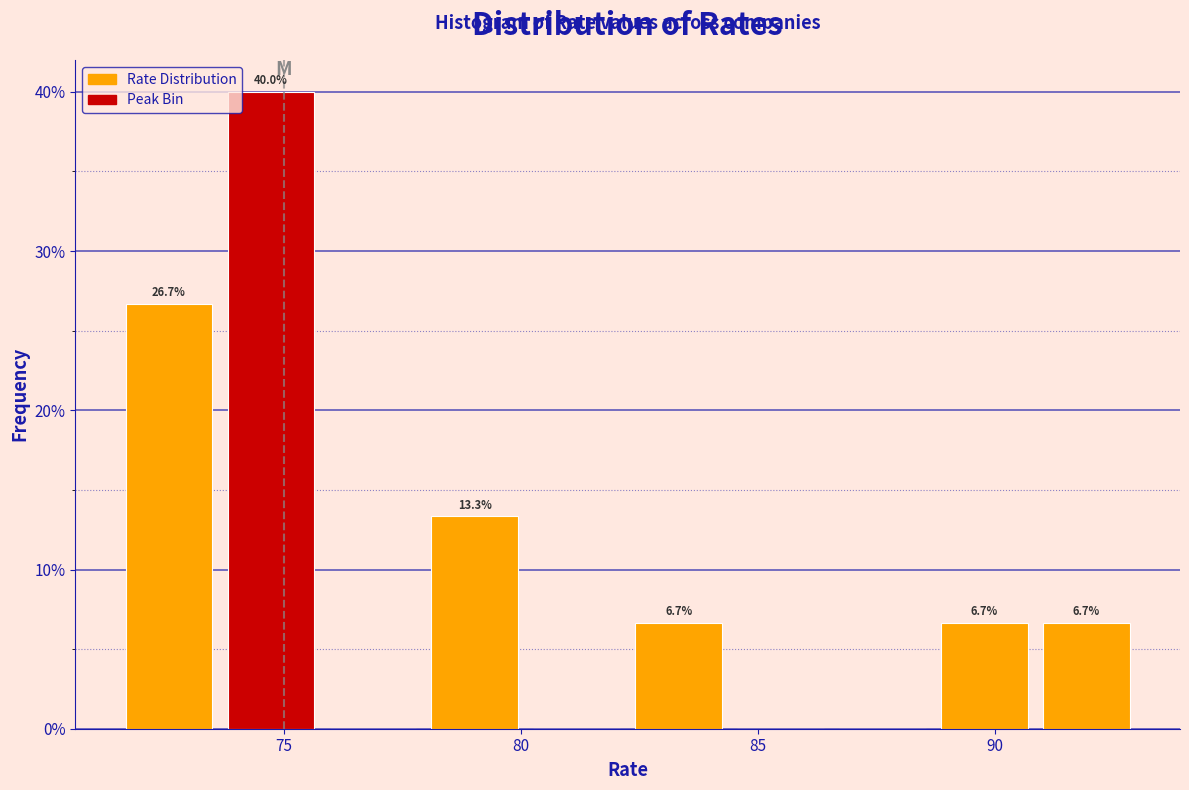

Over which range of the x-axis is the bar tallest?

73.65 to 75.80